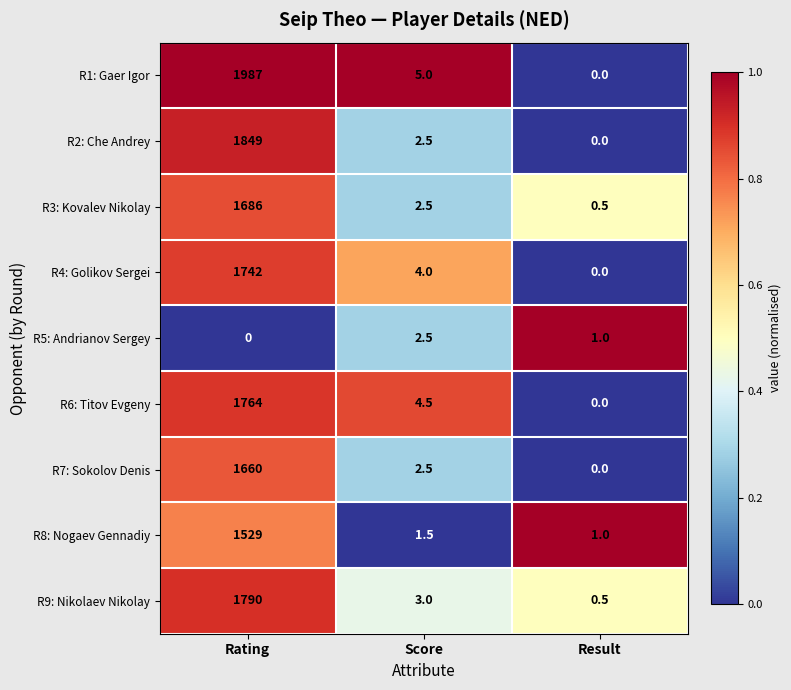

What is the difference between the second highest and minimum values in the R8: Nogaev Gennadiy series?

0.5